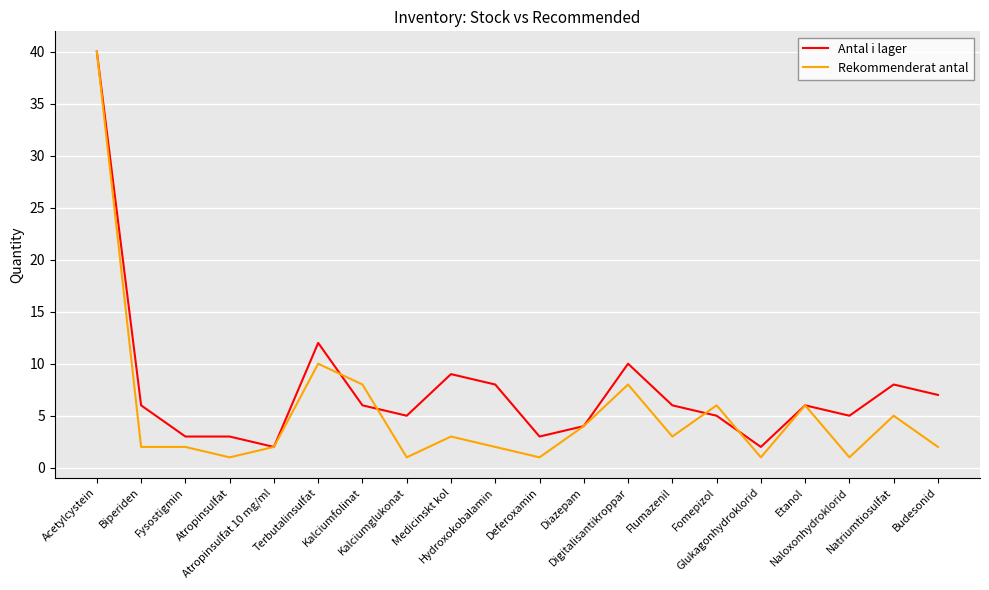

Rank the series at Biperiden from highest to lowest value.

Antal i lager, Rekommenderat antal